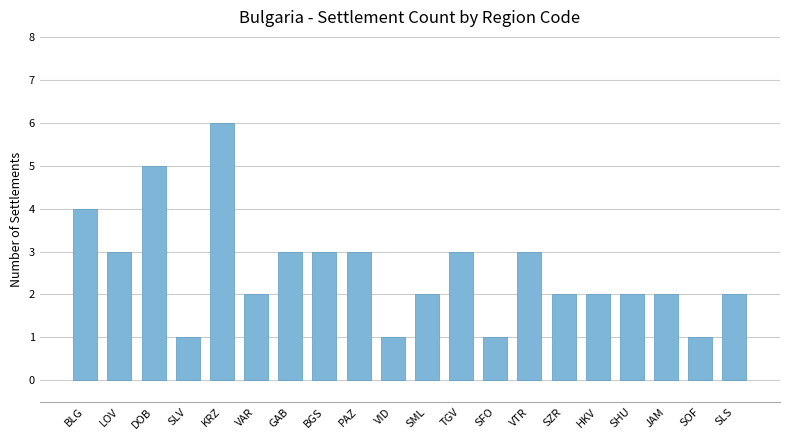

Which has a higher value, GAB or SML?

GAB